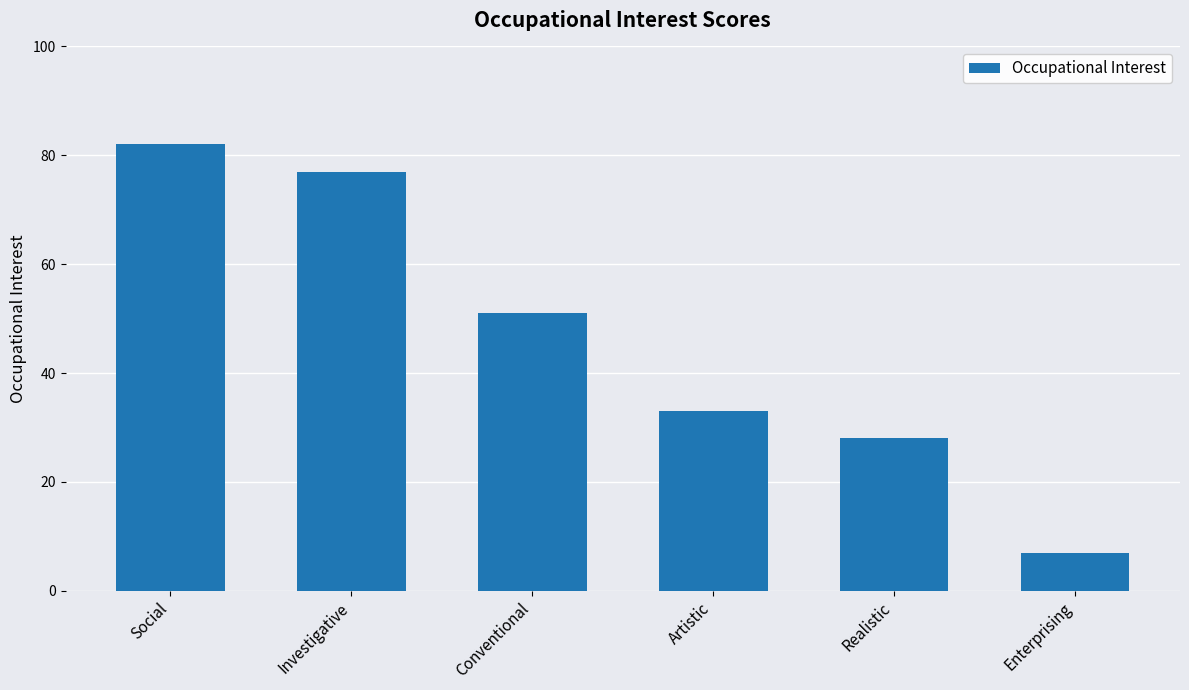

Are the bars grouped side by side (vs. stacked)?

No